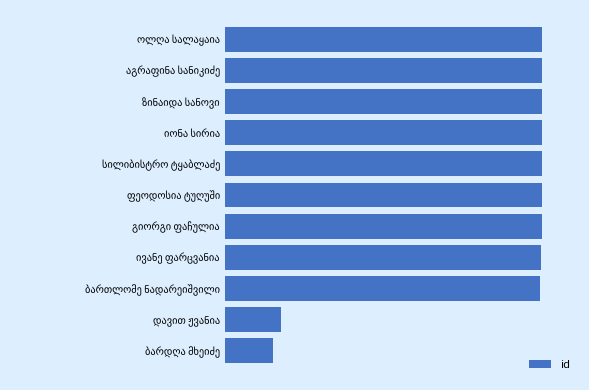

What is the smallest value displayed?

4217